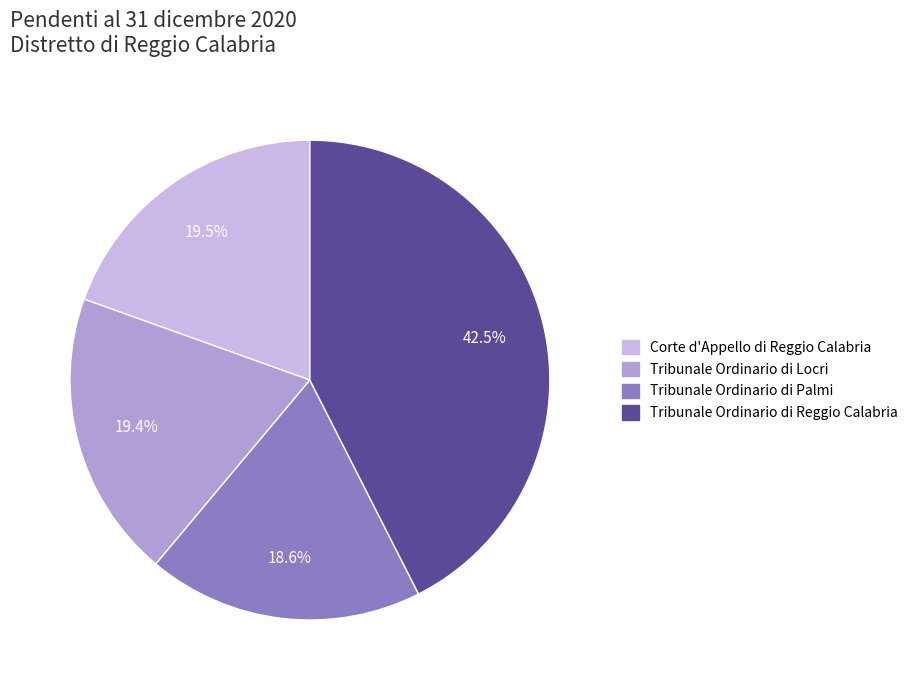

Count the number of slices in the pie.

4